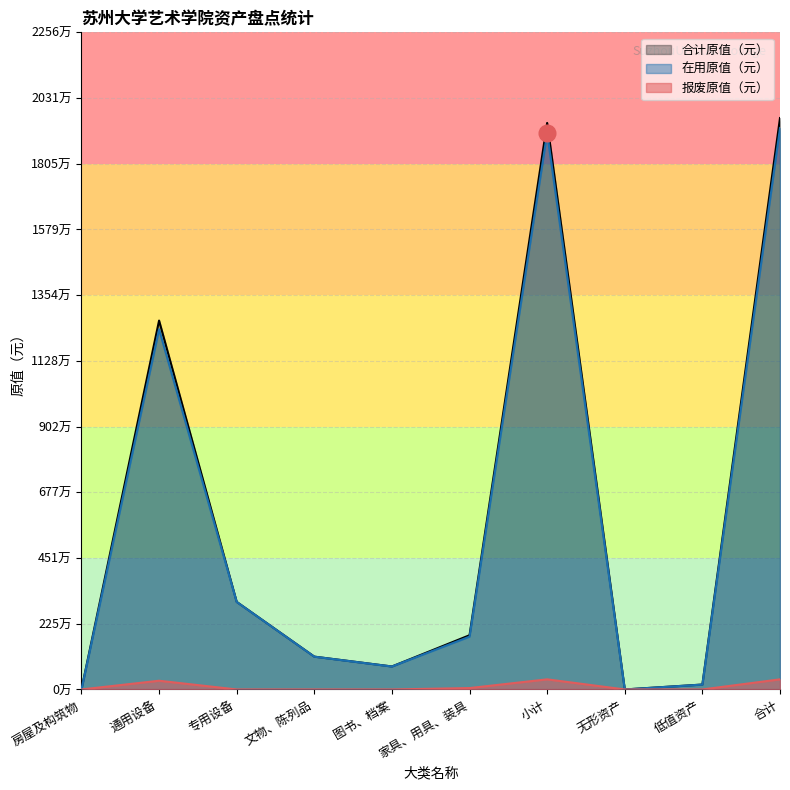

Does the chart have visible grid lines?

Yes